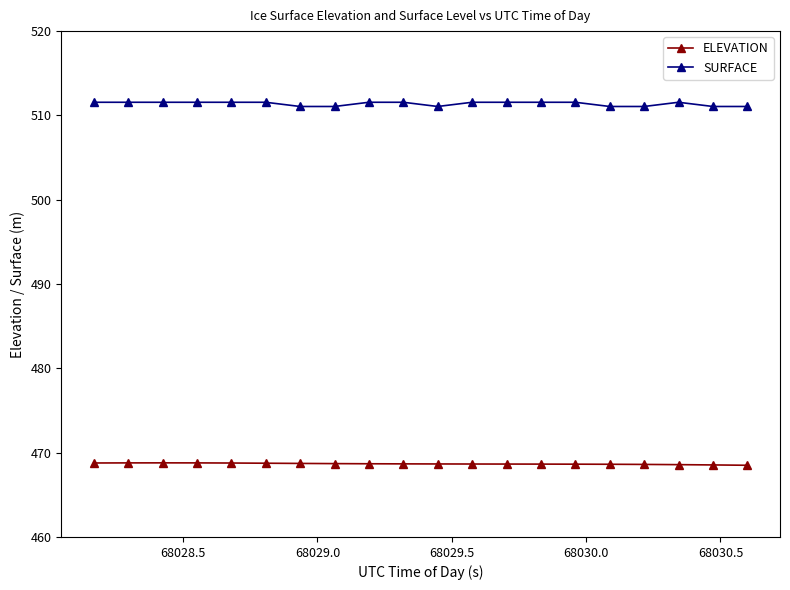

What is the average value of the ELEVATION series?

468.7